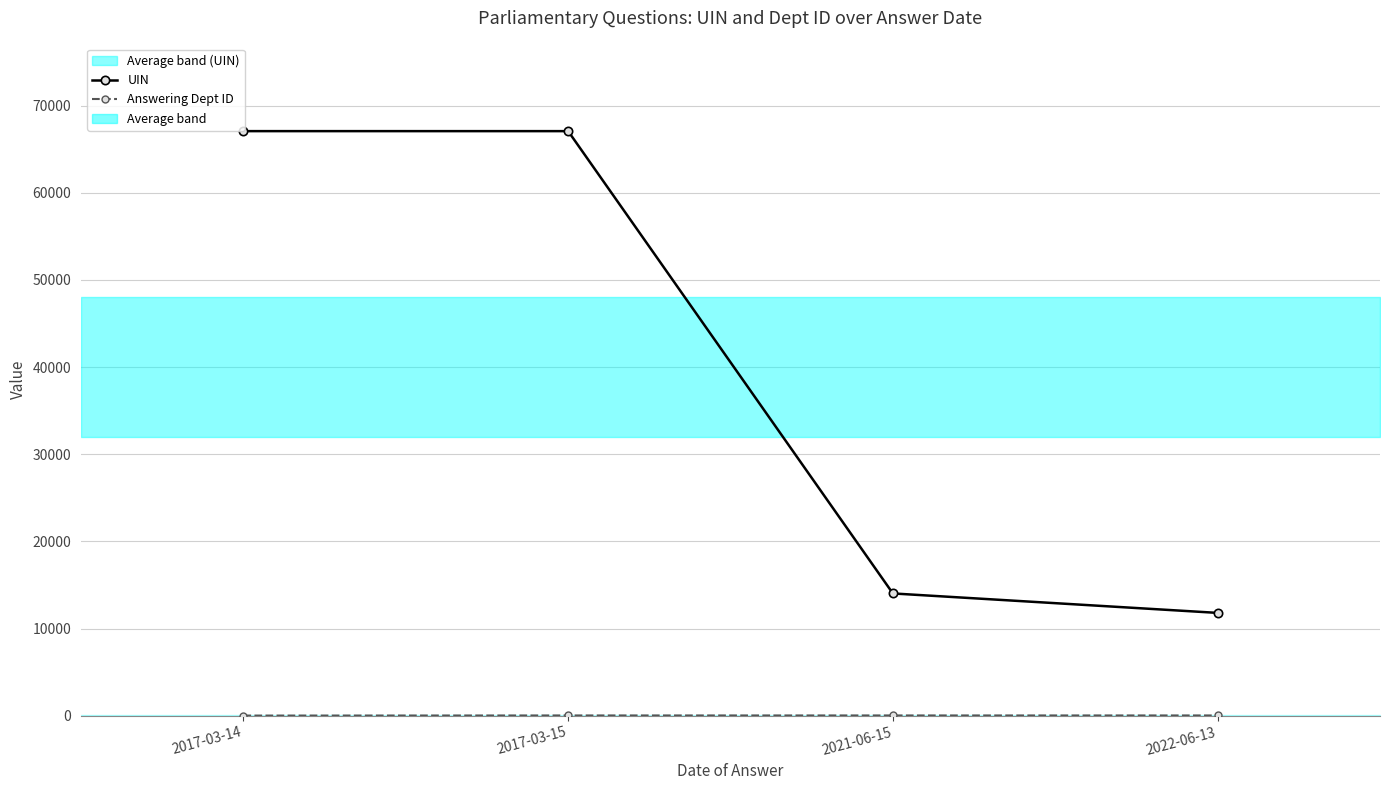

Which category has the highest value across all series?

2017-03-14